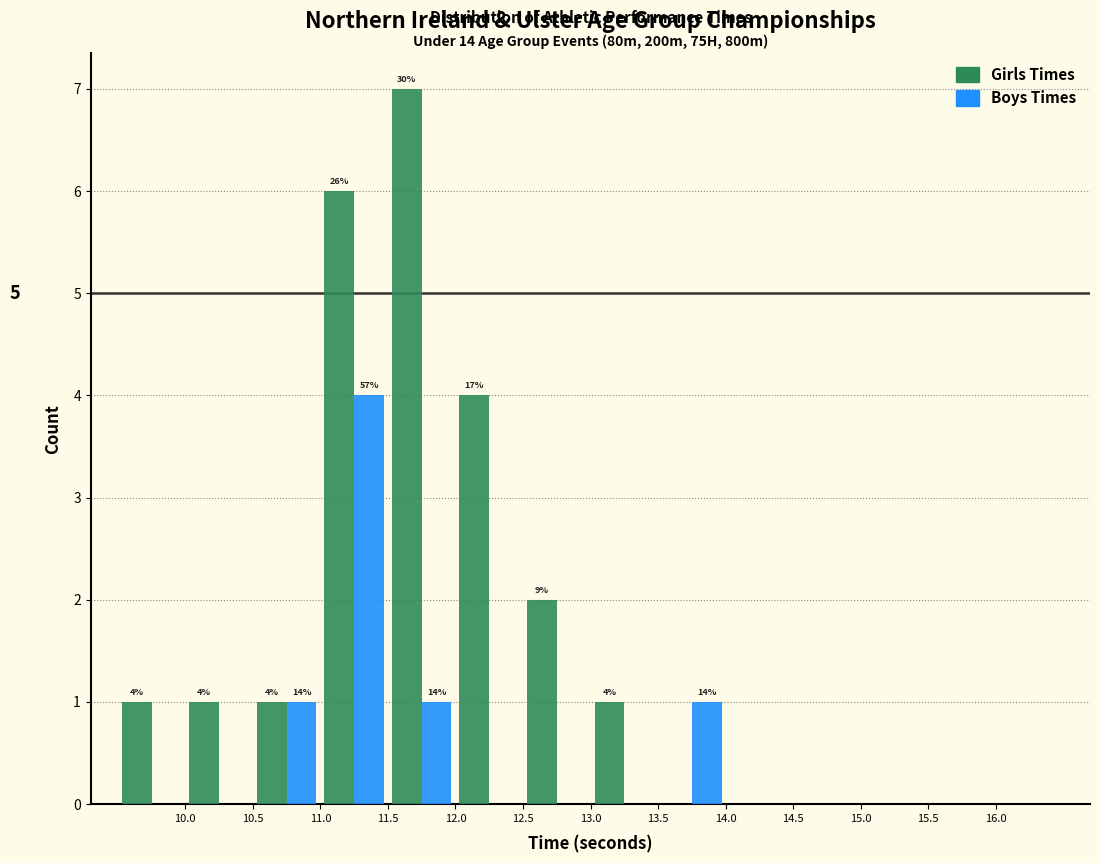

In the Boys Times series, which range on the x-axis has the tallest bar?

11.0 to 11.5